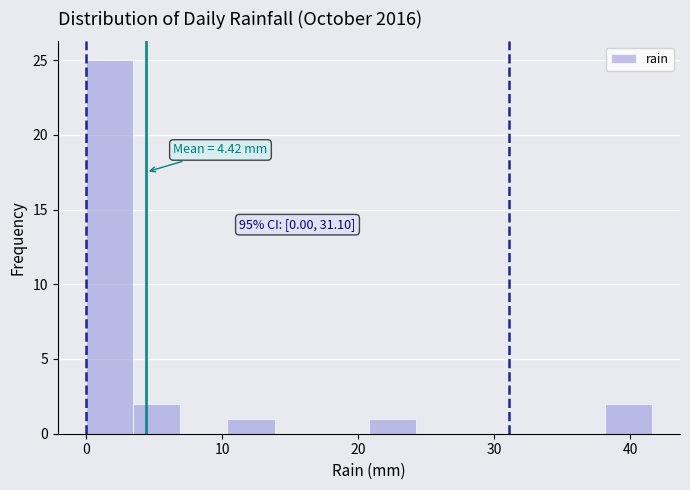

Read against the x-axis, roughly where is the centre of the tallest bar?

2